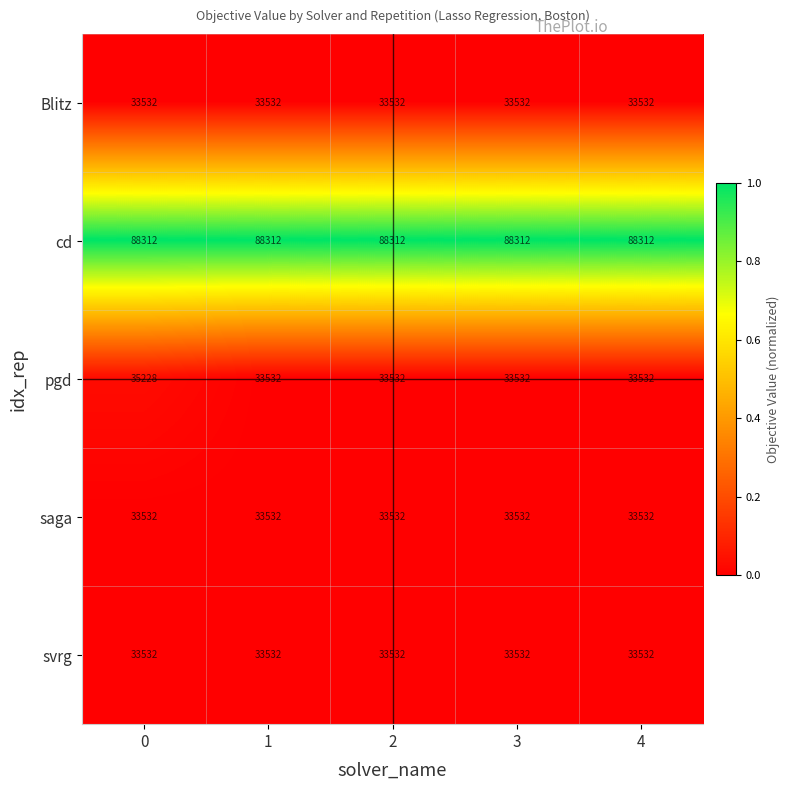

Is it true that pgd equals 33532 at 2?

True